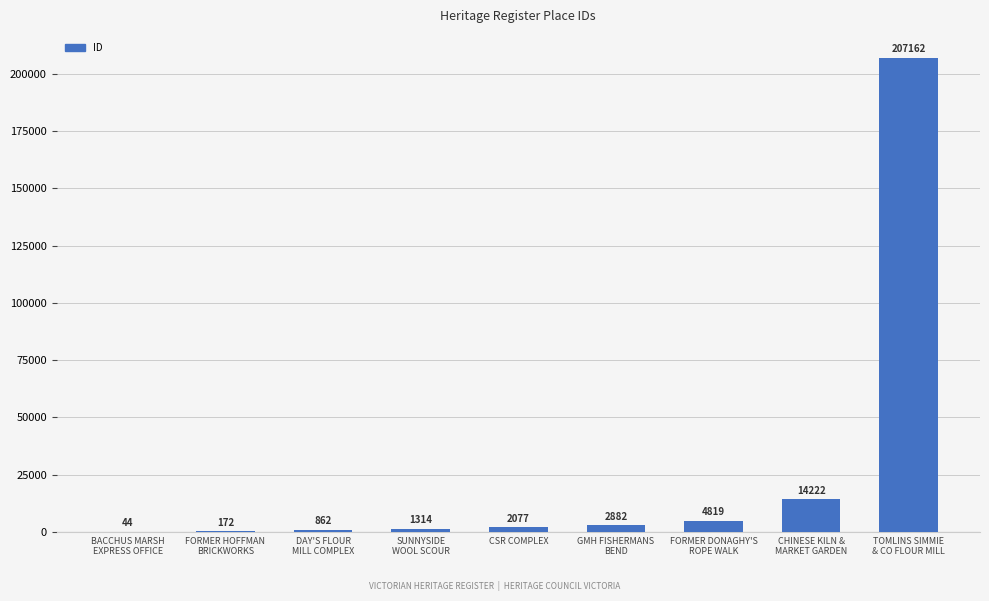

Reading left to right, what are all the values shown in this chart?

44	172	862	1314	2077	2882	4819	14222	207162